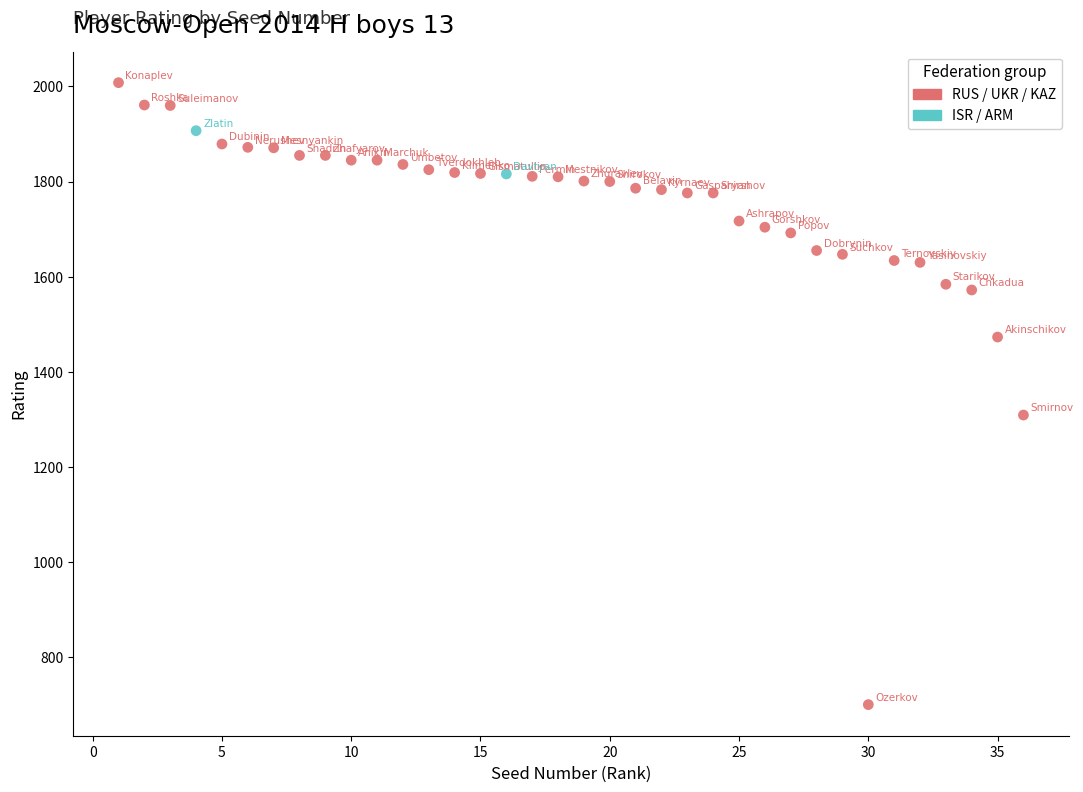

What are all the series names shown in the legend?

RUS / UKR / KAZ, ISR / ARM